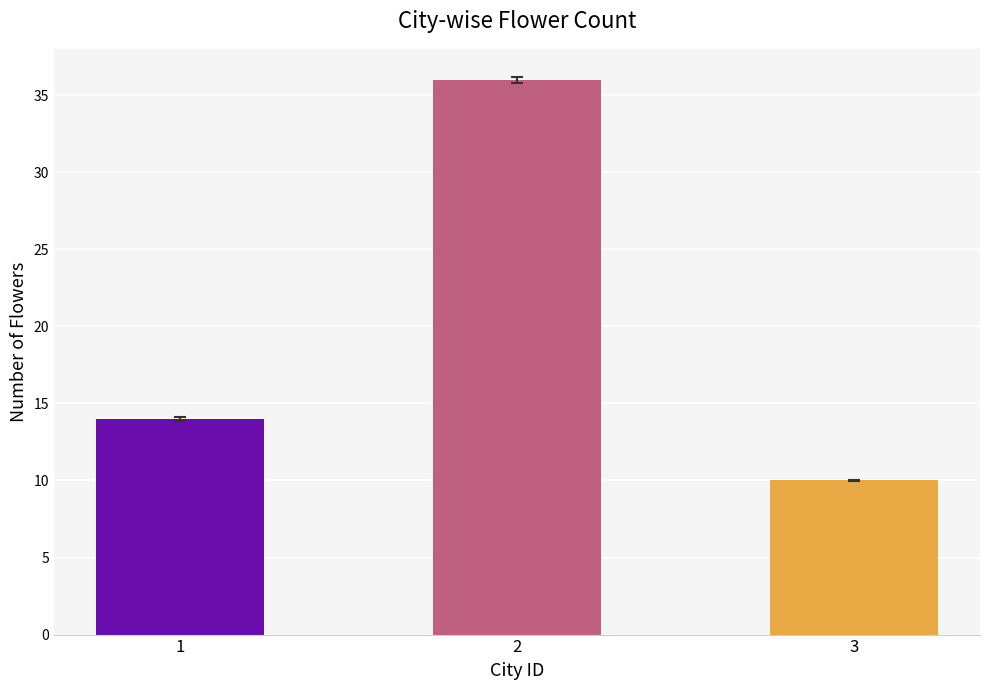

Is it true that the value at 2 is 52?

False